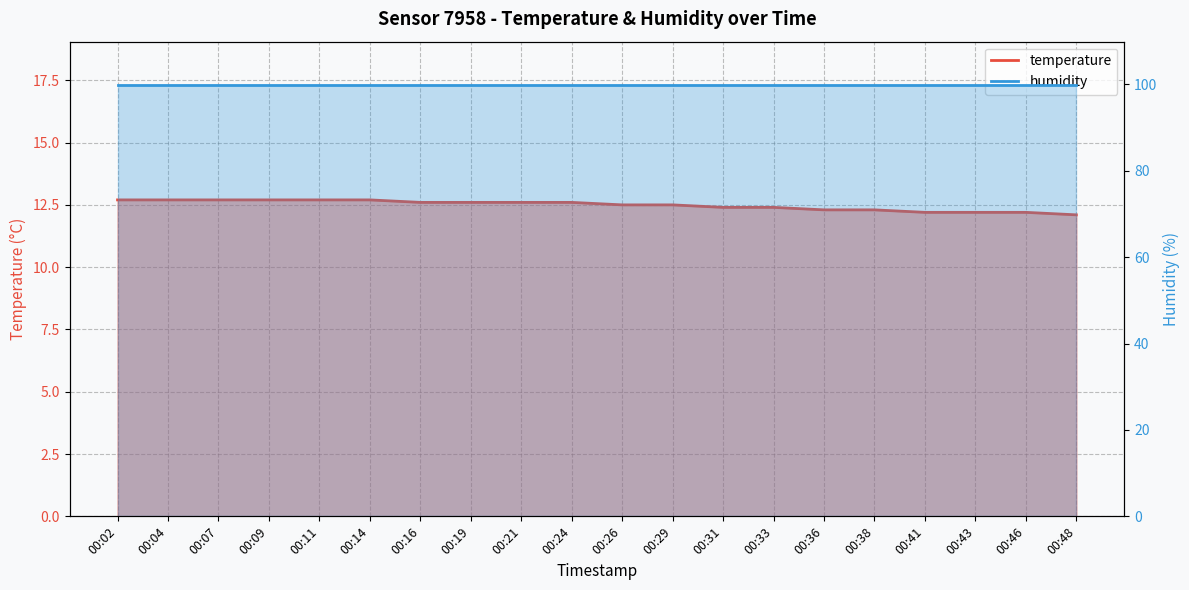

Between 00:21 and 00:29, which is larger?

00:21